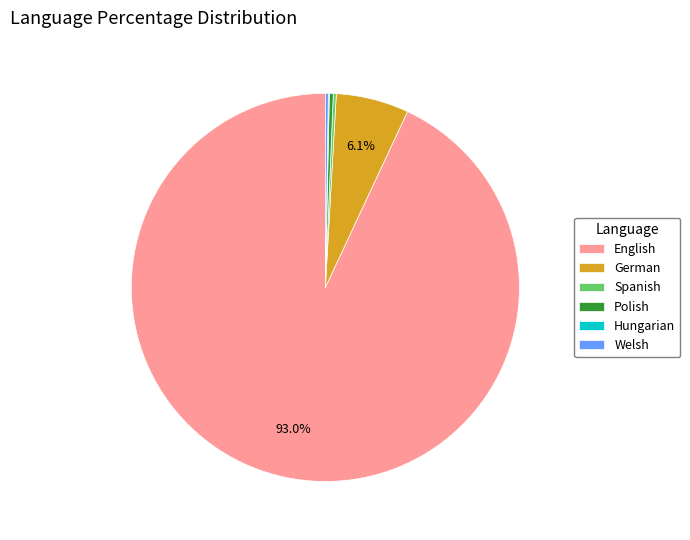

The Polish slice represents 5% of the pie. True or false?

False